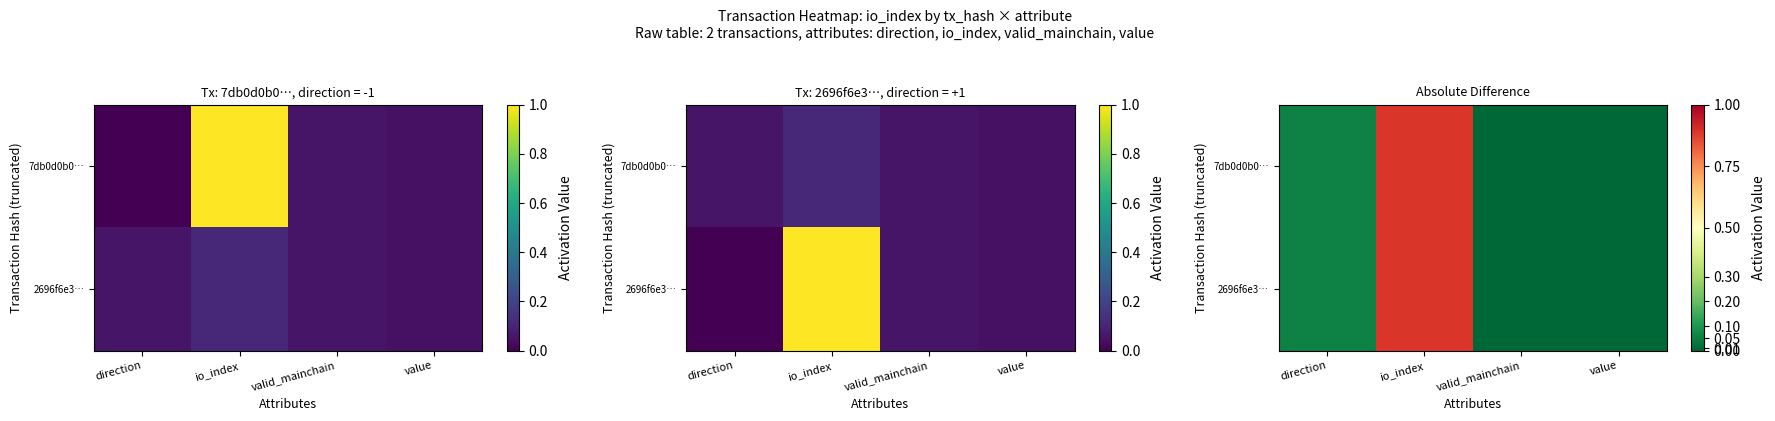

What is the difference between the second highest and second lowest values in the 7db0d0b0… series?

0.1